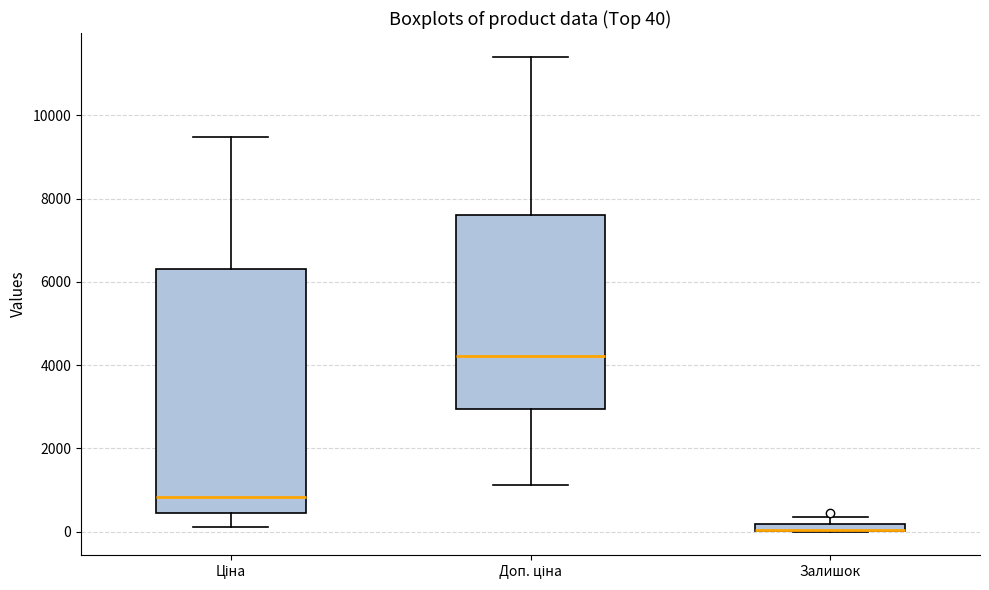

Which box is the tallest, from its lower edge to its upper edge?

Ціна